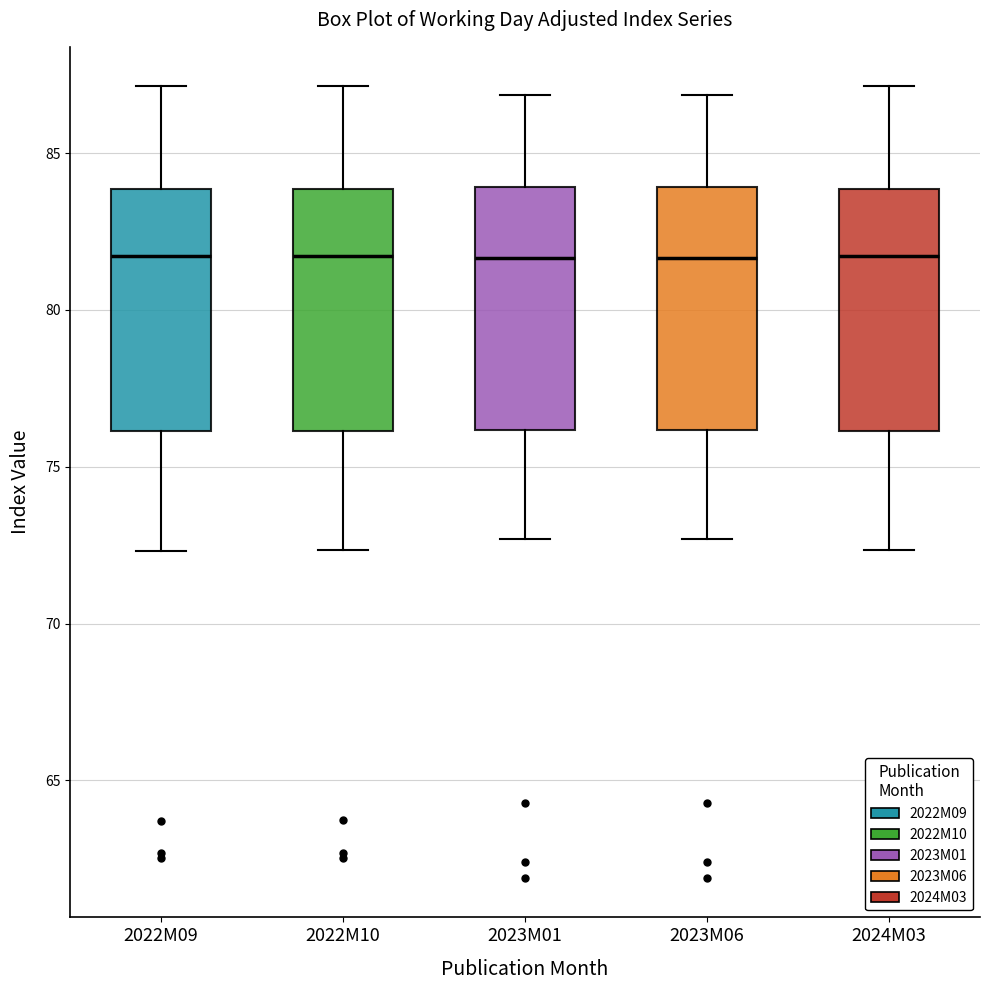

Reading left to right, transcribe this box plot: for each box, give where its median line is, the range the box spans, and where its two whiskers end, as read against the y-axis. The values are not printed on the chart, so give them approximately, as read against the axis.

2022M09: median 81.5, box 76.0 to 84.0, whiskers 72.5 to 87.0
2022M10: median 81.5, box 76.0 to 84.0, whiskers 72.5 to 87.0
2023M01: median 81.5, box 76.0 to 84.0, whiskers 72.5 to 87.0
2023M06: median 81.5, box 76.0 to 84.0, whiskers 72.5 to 87.0
2024M03: median 81.5, box 76.0 to 84.0, whiskers 72.5 to 87.0